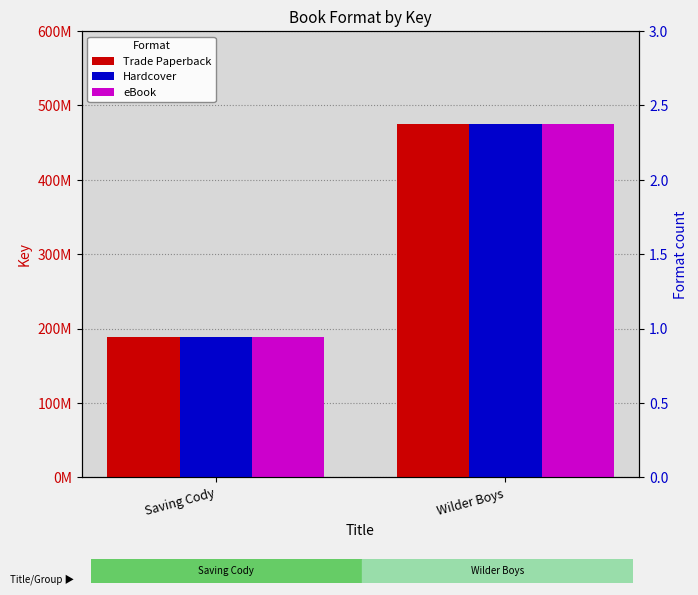

How many data points does each series have?

2